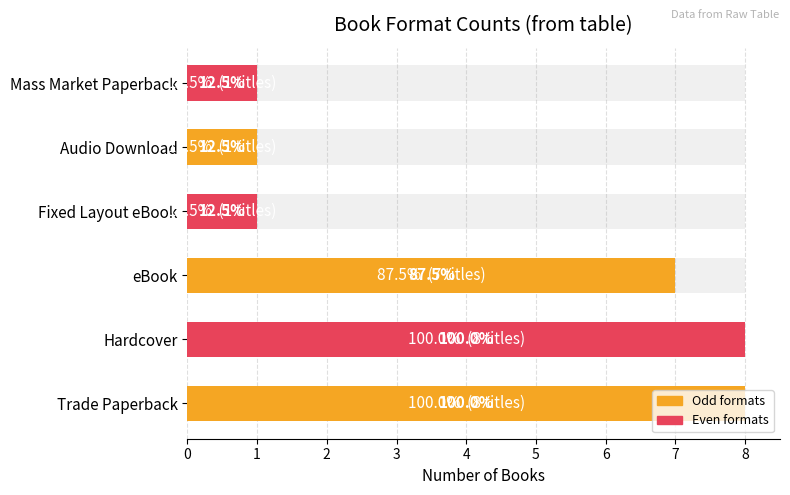

Reading right to left, extract all data points from this chart.

1	1	1	7	8	8